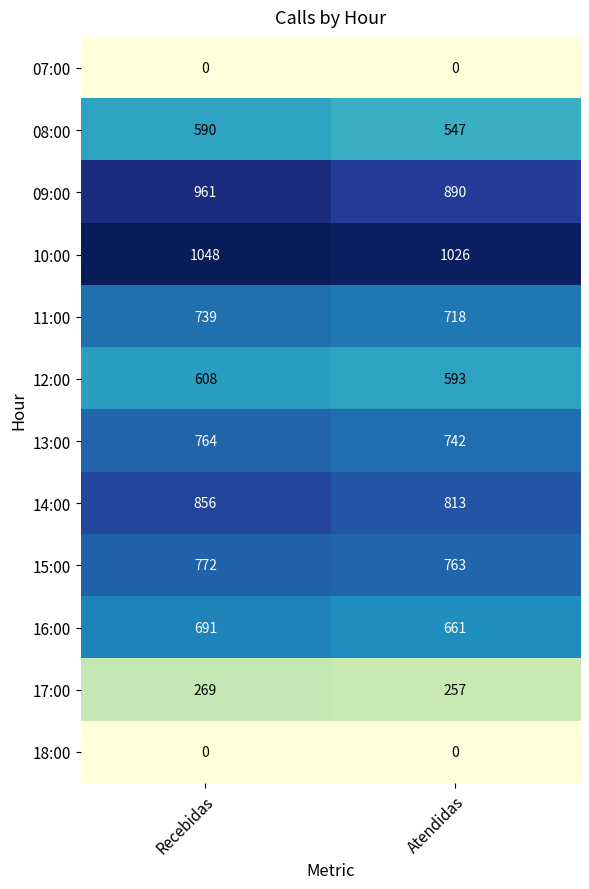

List the labels in order of 08:00 value, largest first.

Recebidas, Atendidas